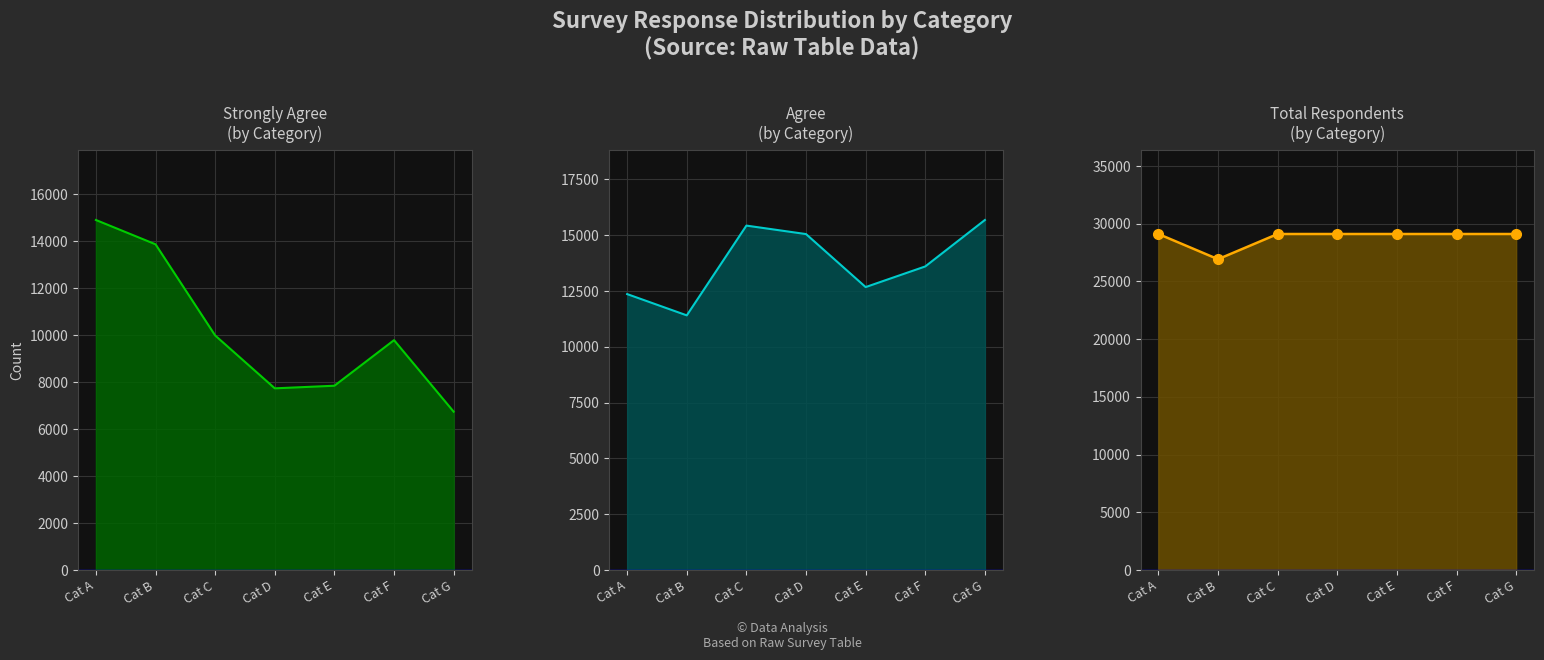

What is the difference between the Agree values at Cat E and Cat C?

2755